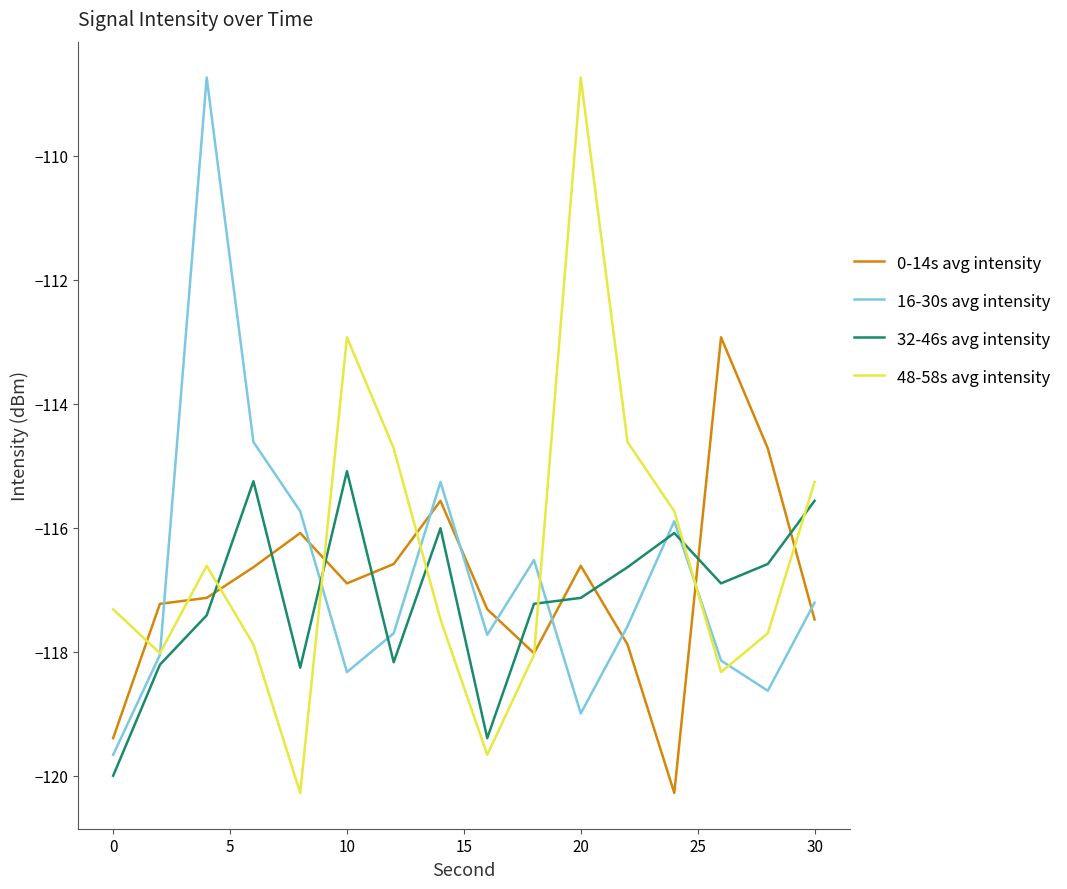

What is the minimum value for 16-30s avg intensity?

-119.7